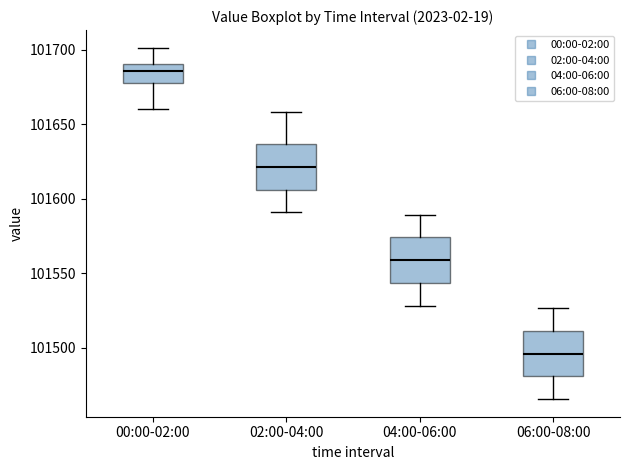

Where does the upper whisker of the box for 06:00-08:00 end on the y-axis? The values are not printed on the chart, so give them approximately, as read against the axis.

101525